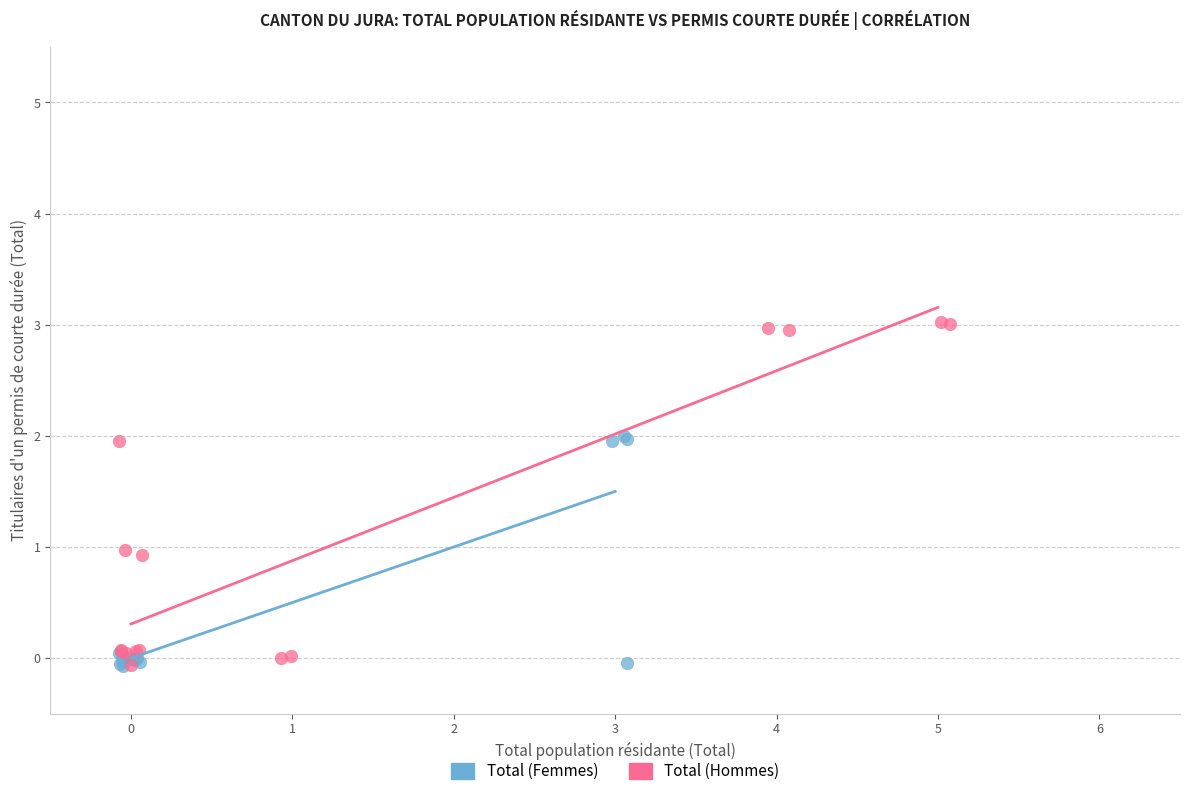

Which series has the widest spread of Y values?

Total (Hommes)